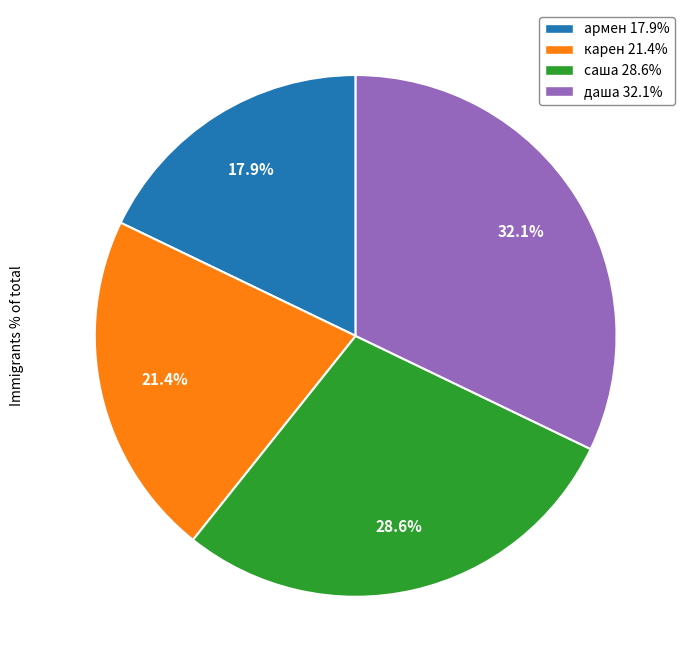

Which slice is the largest?

даша